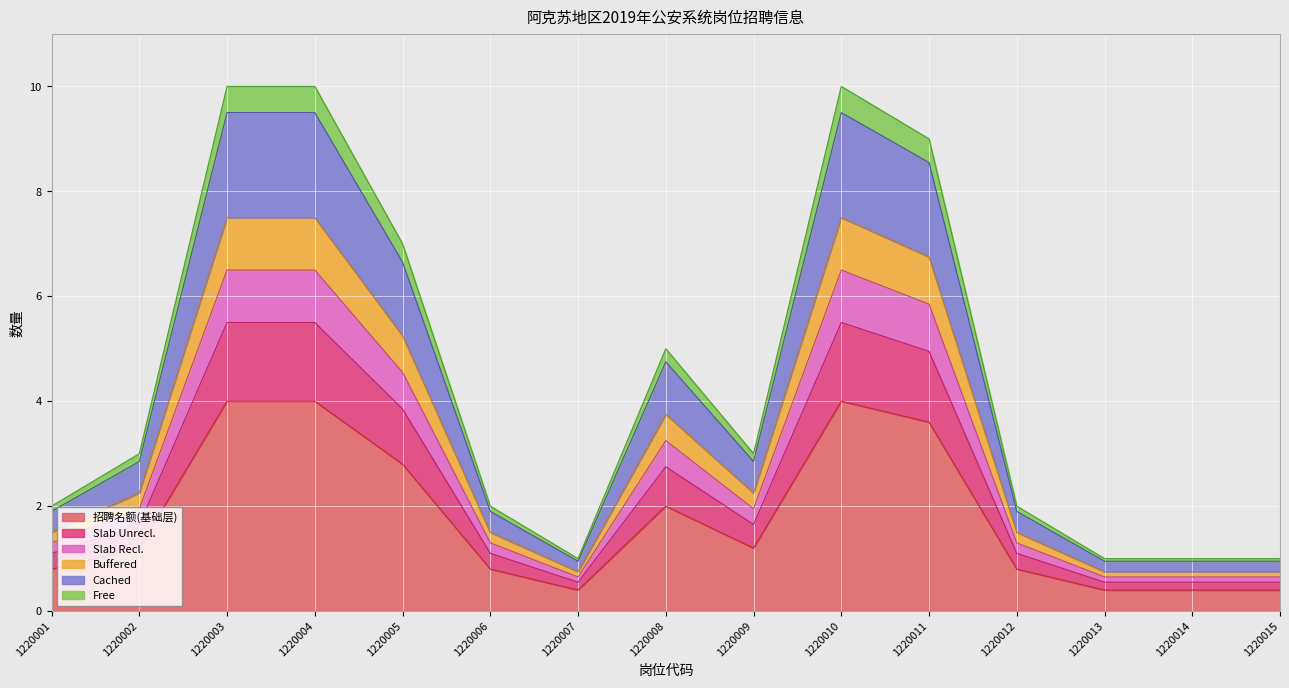

Read the value at 1220002.

1.2